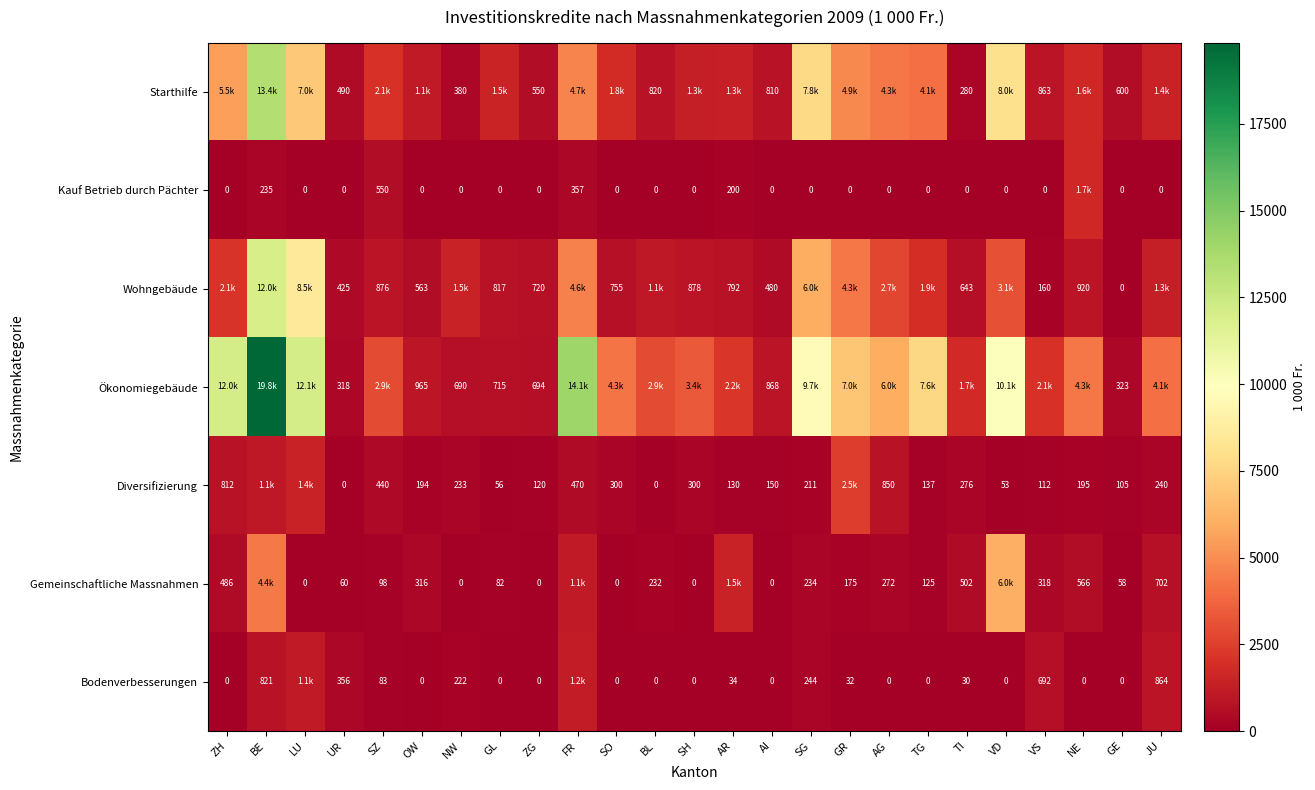

What is the sum of all Kauf Betrieb durch Pächter values?

3019.0